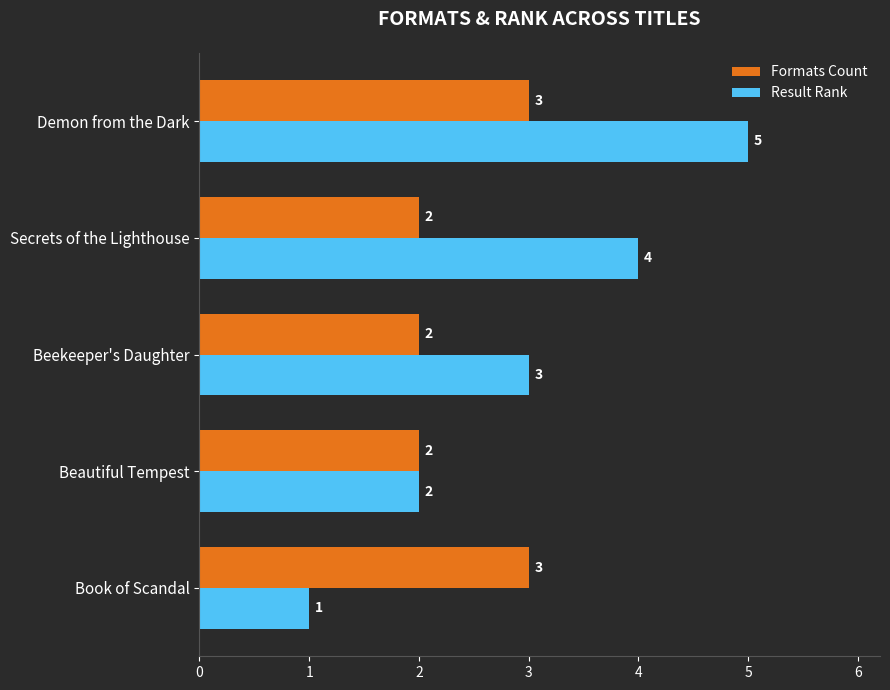

What is the difference between the maximum and minimum values in the Formats Count series?

1